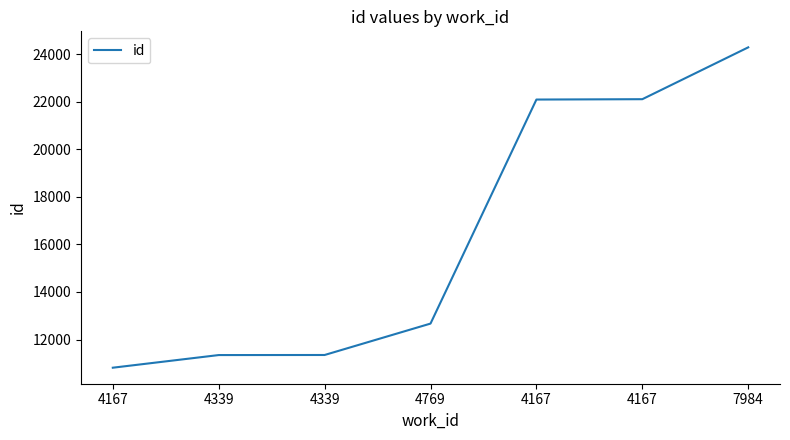

True or false: there are more than 2 points higher than both neighbors.

False